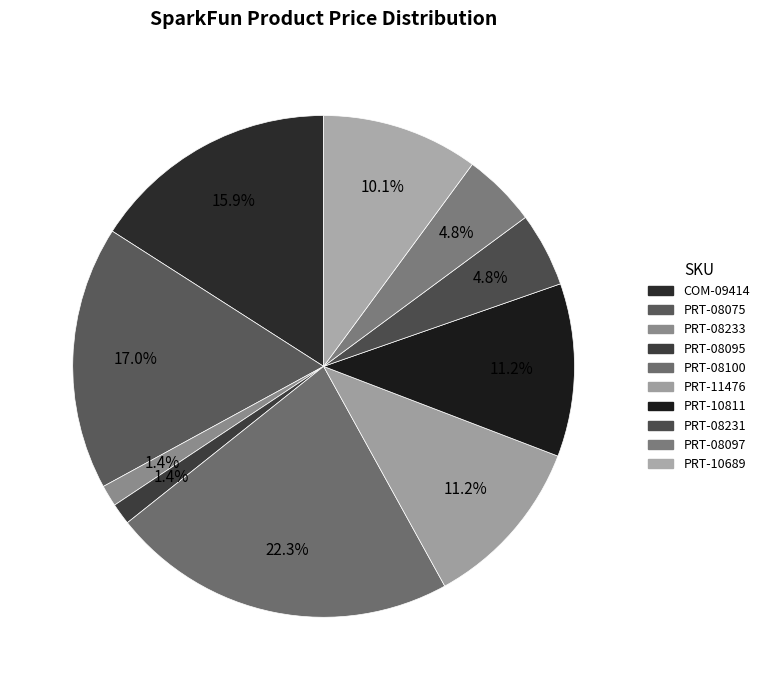

How many segments does this pie chart have?

10